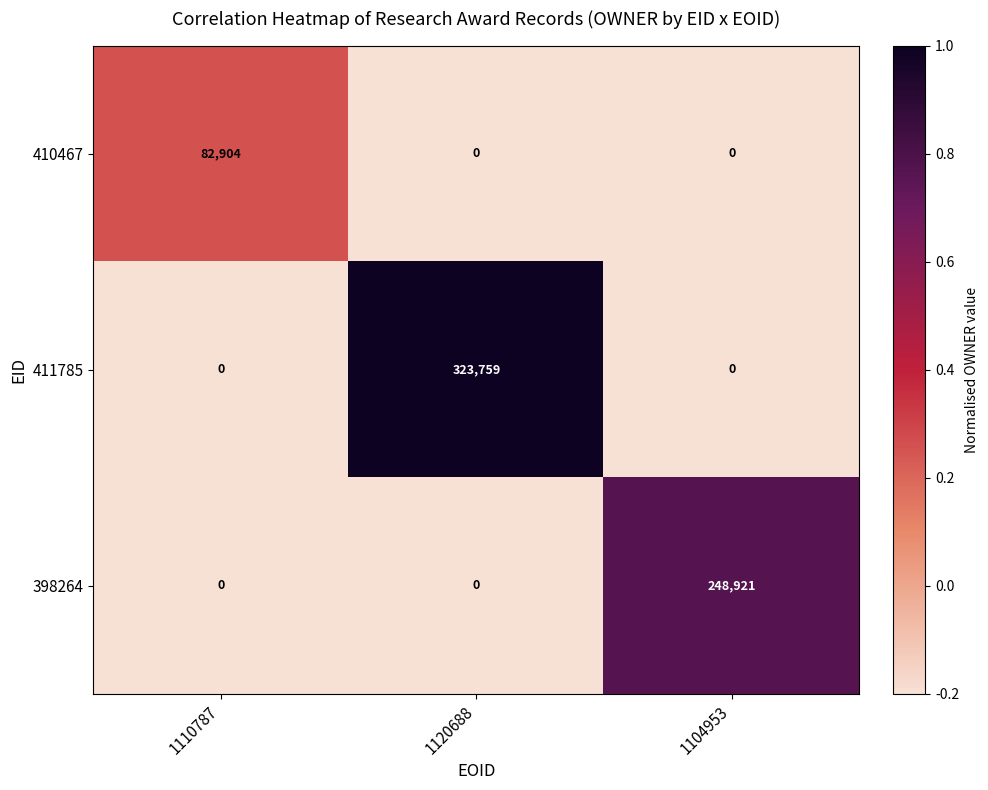

At which category is the sum across all series the highest?

1120688